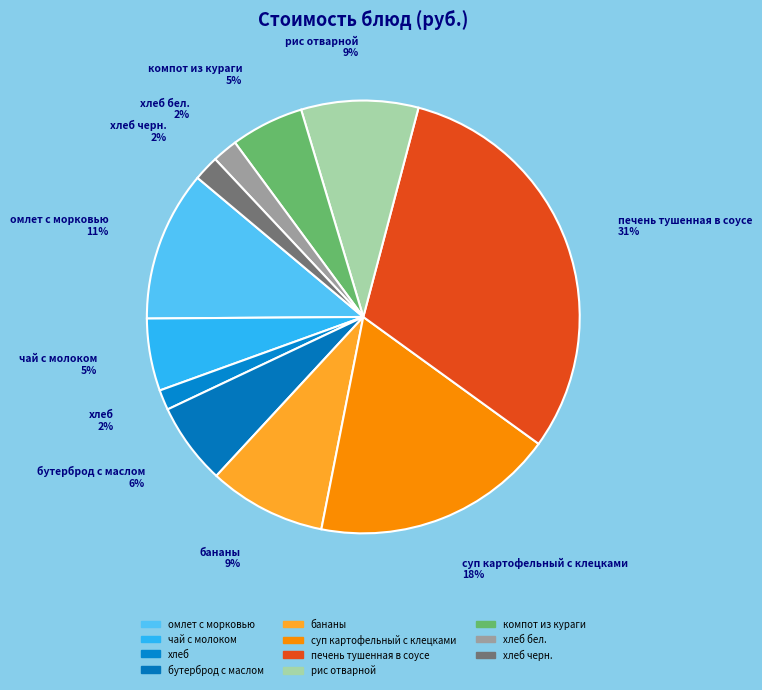

How many slices are in this pie chart?

11